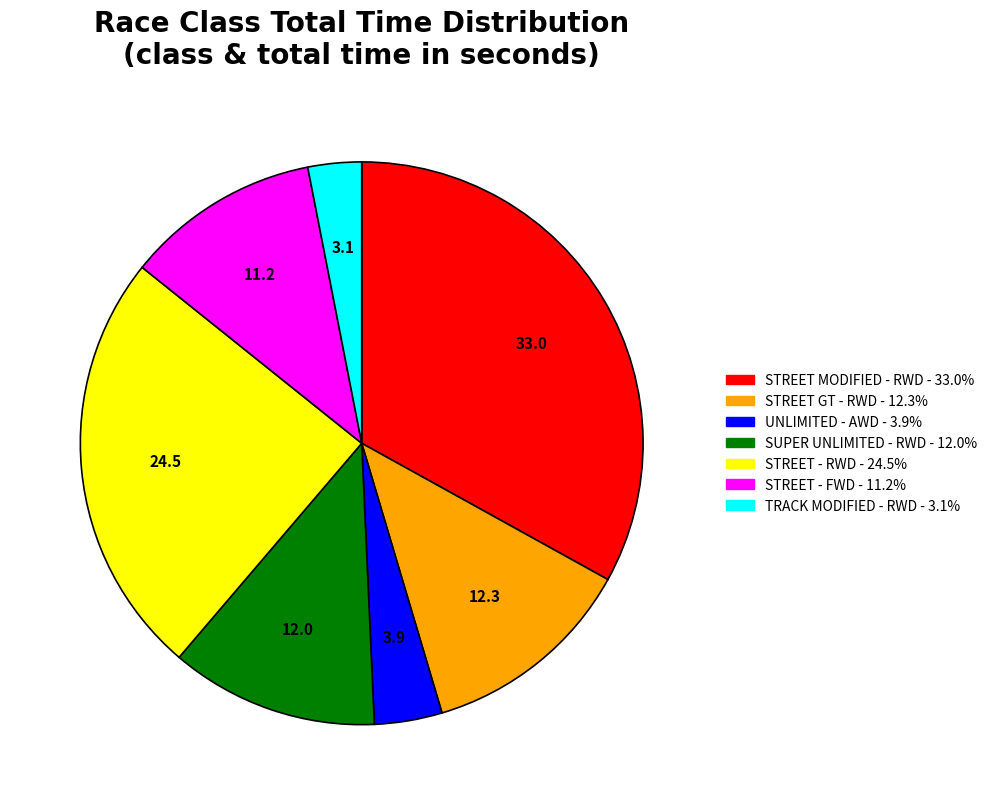

Does any single category account for the majority?

No